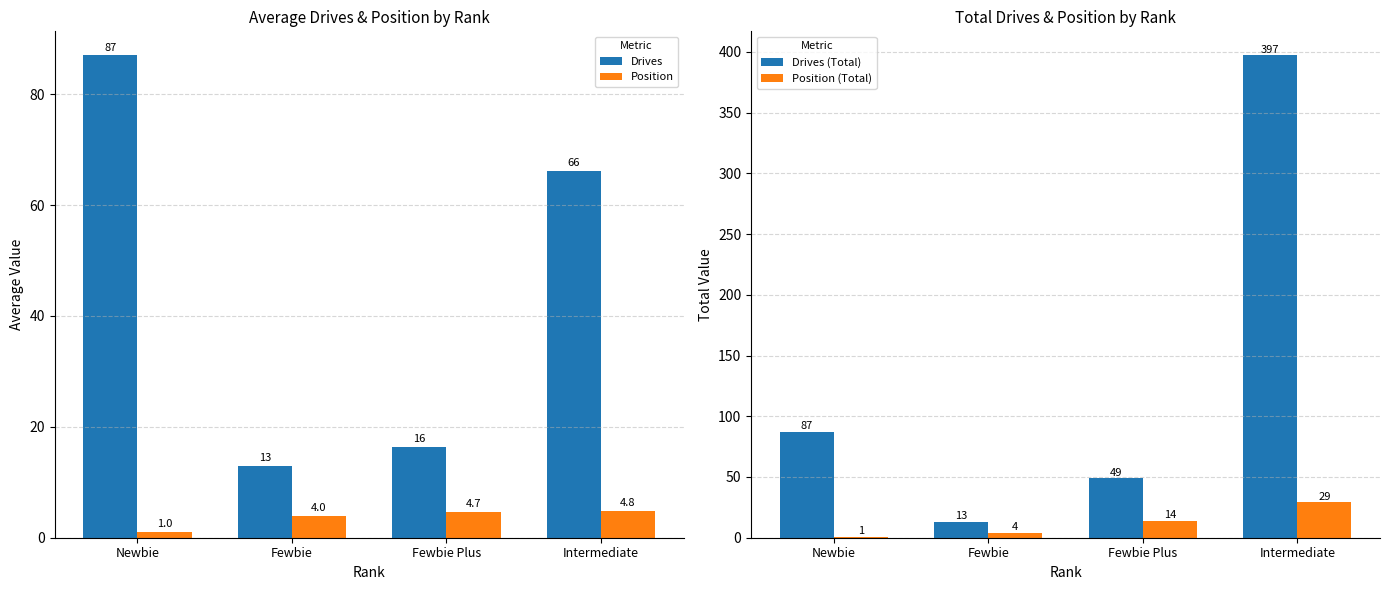

At which label is Position (Total) closest to 15?

Fewbie Plus